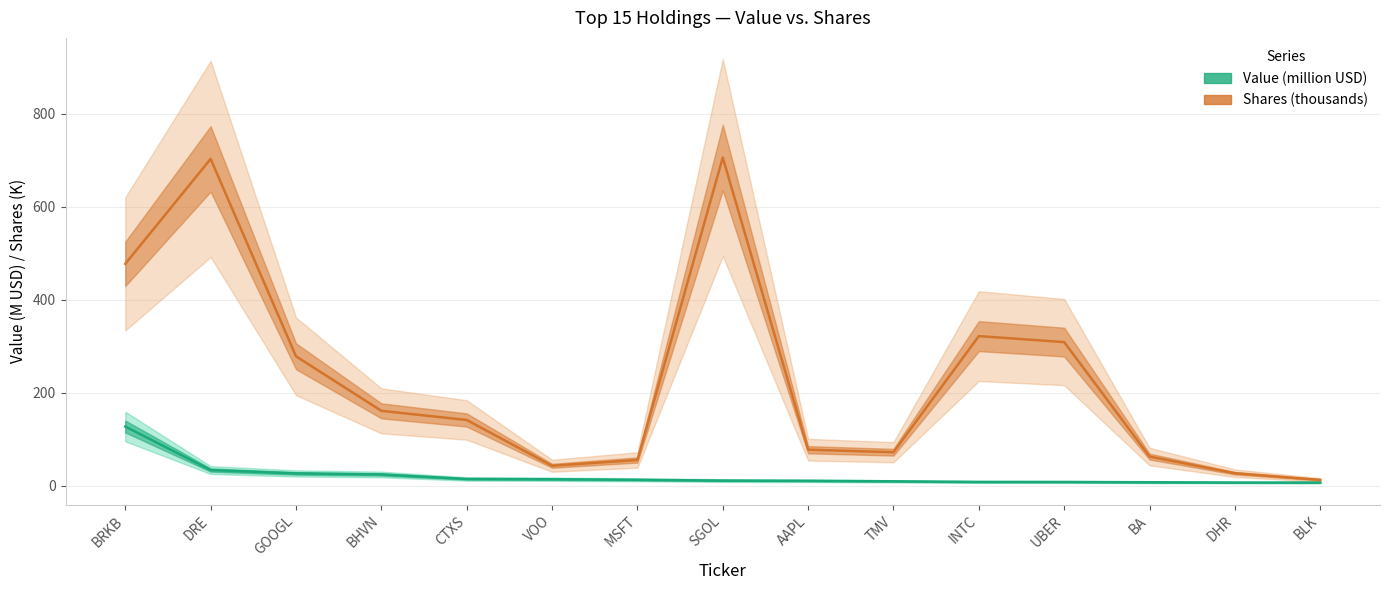

Does the chart have visible grid lines?

Yes